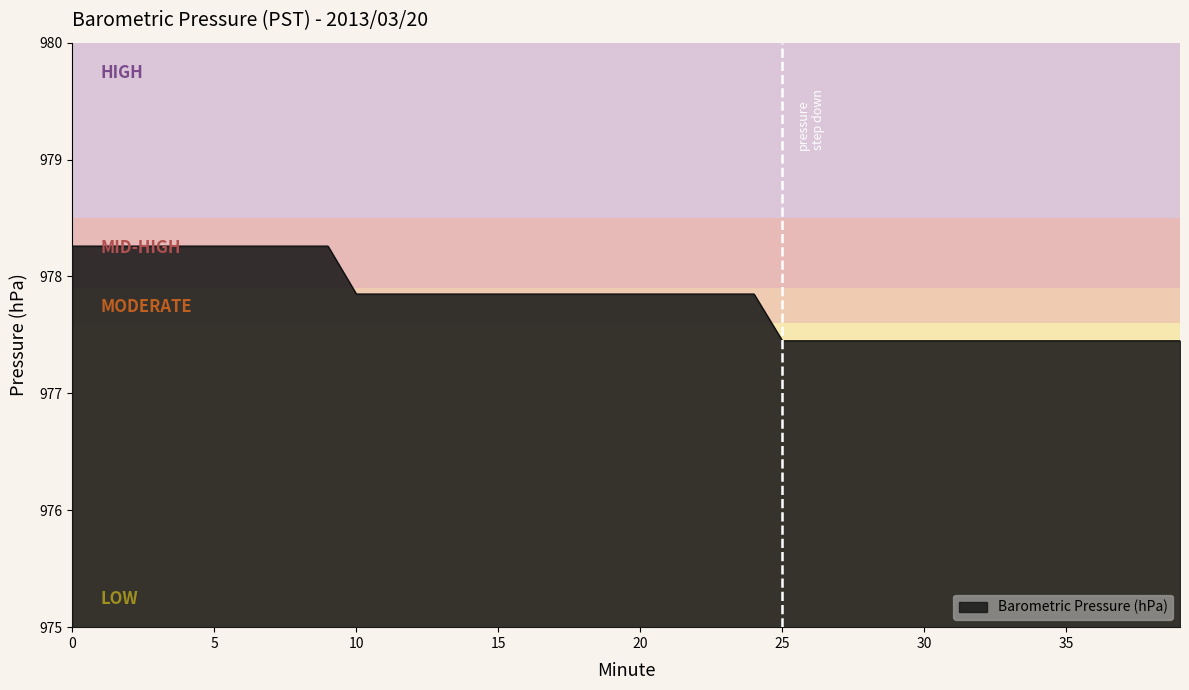

What is the difference between the maximum and minimum values?

0.8